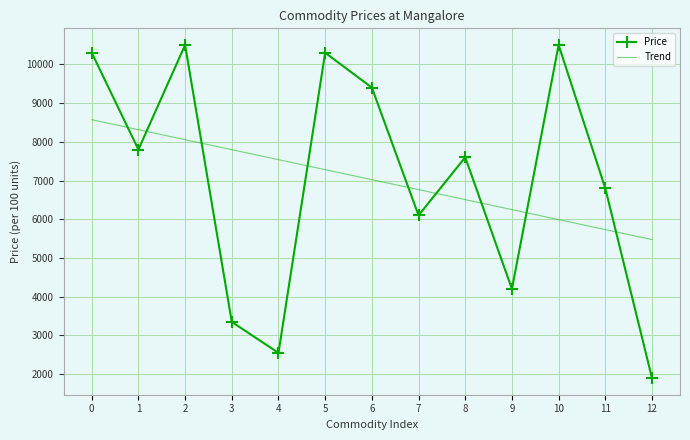

Rank the series by their maximum value, from lowest to highest.

Trend, Price